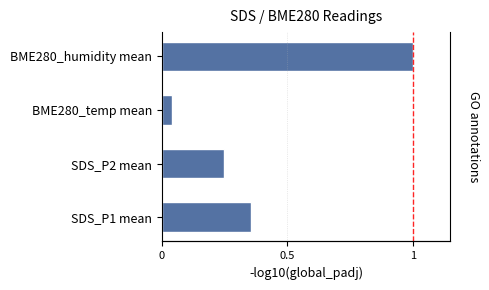

What is the greatest value displayed?

1.0